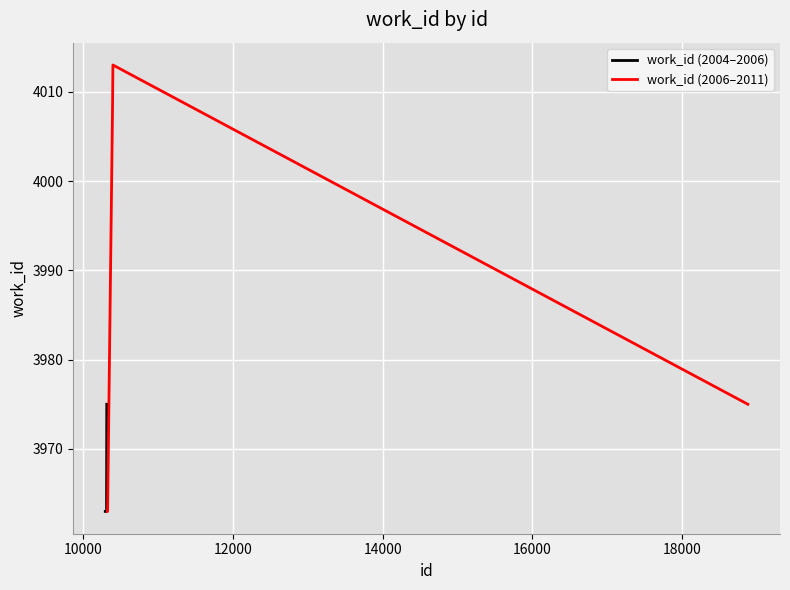

How many values in the work_id (2004–2006) series exceed 3963?

1